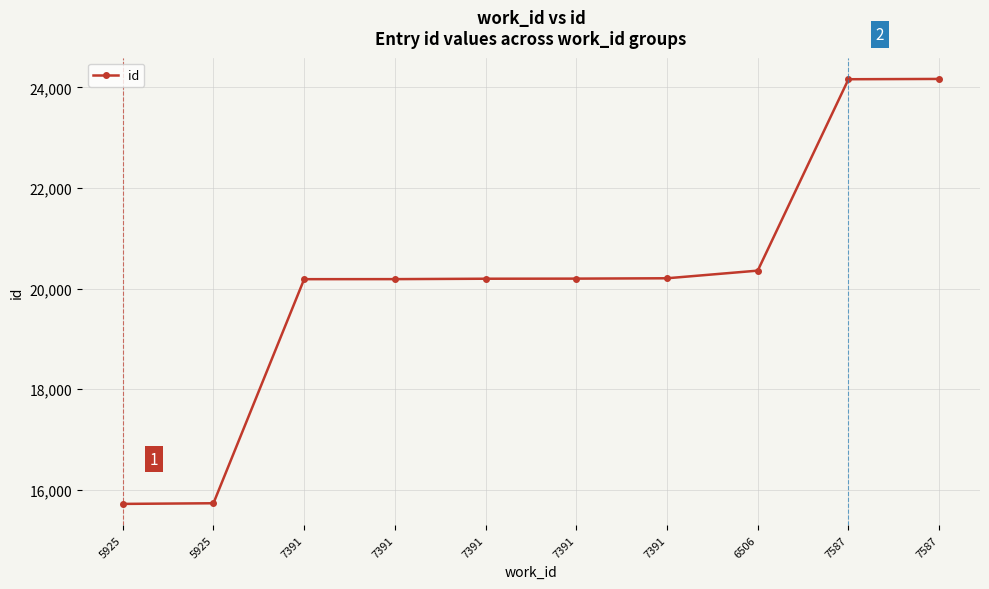

How many lines are shown in the chart?

1